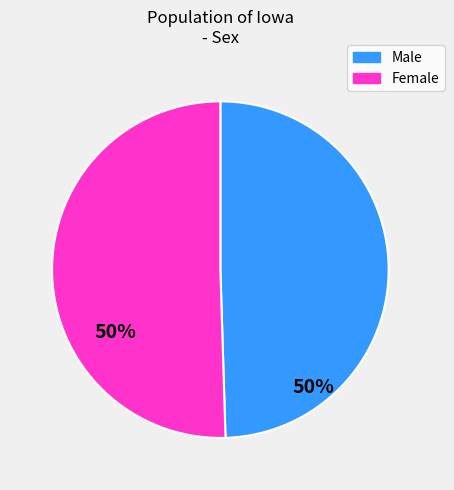

The Female slice represents 44% of the pie. True or false?

False